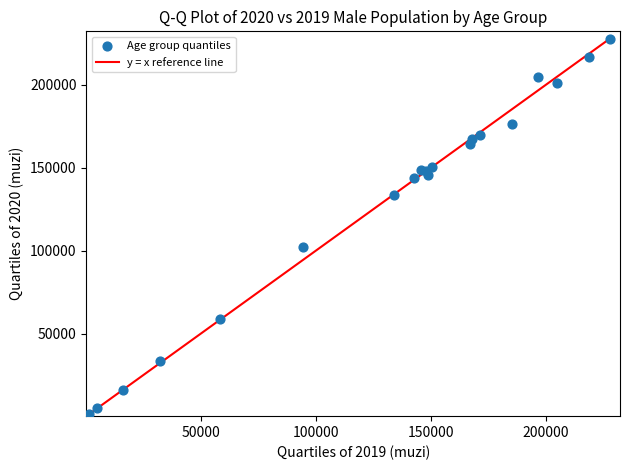

What Y value in the scatter plot is closest to 113905?

101951